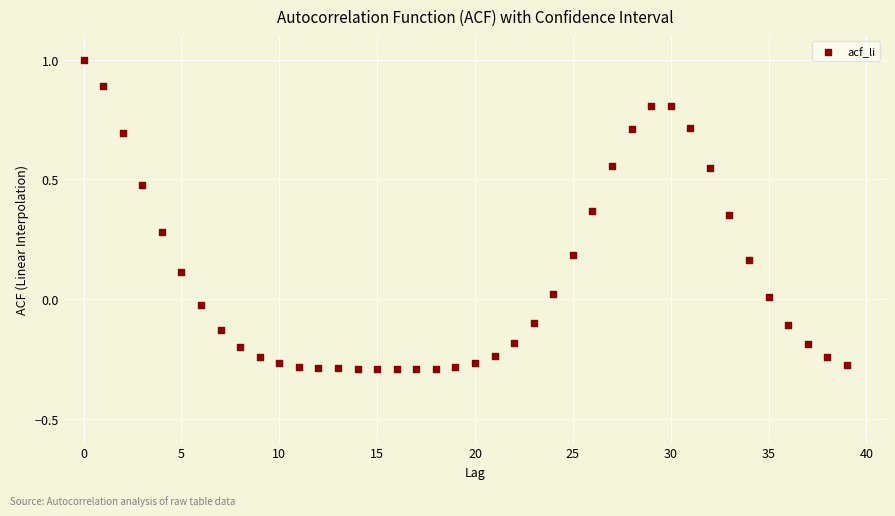

What is the range of Y values (max minus min)?

1.3